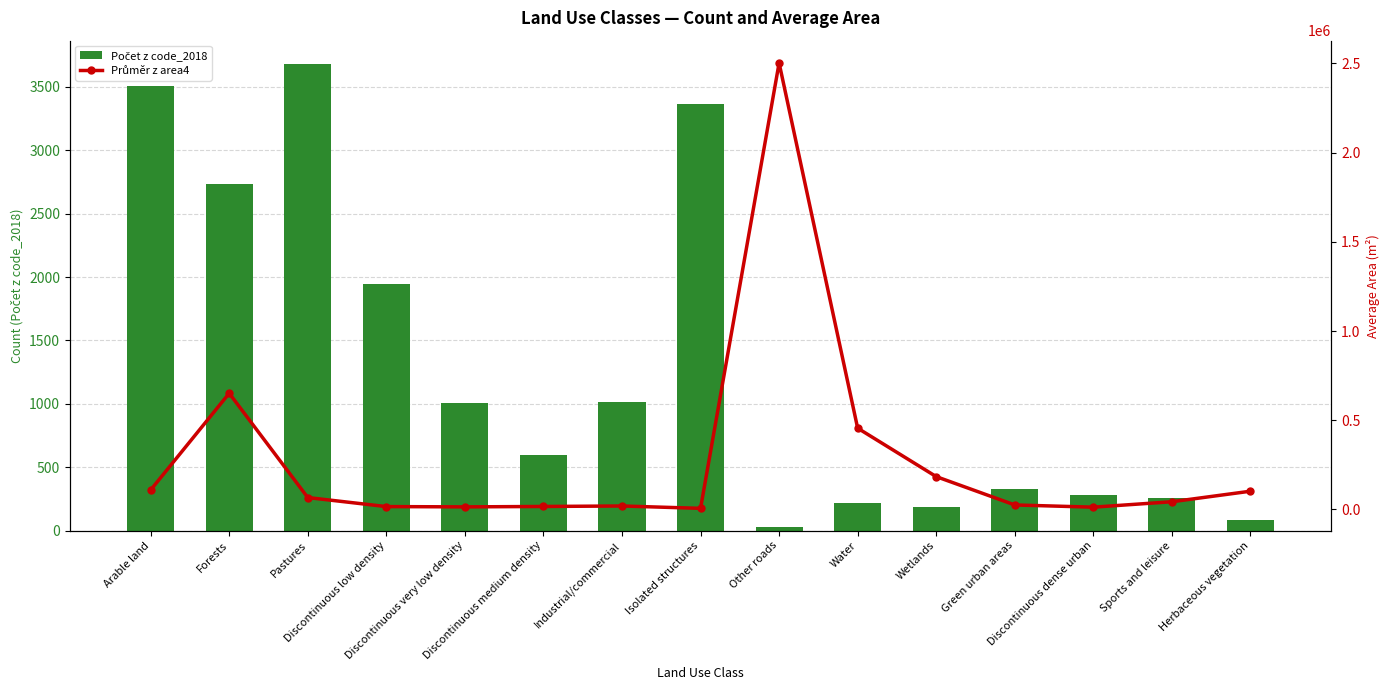

Rank the series at Herbaceous vegetation from lowest to highest value.

Počet z code_2018, Průměr z area4